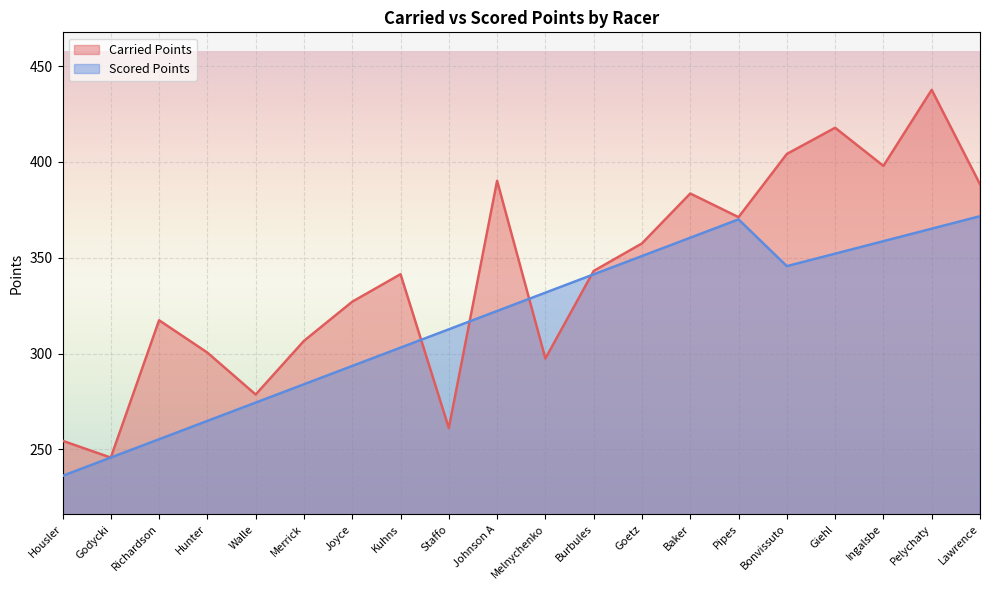

The value of Carried Points at Staffo is 75.4. True or false?

False